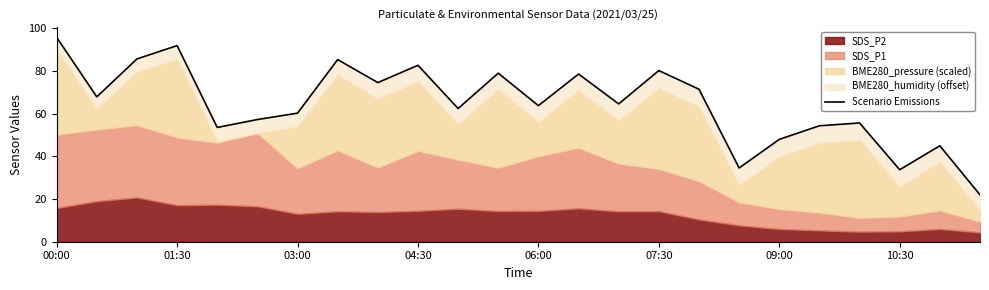

The value at 00:00 is 127.9. True or false?

False